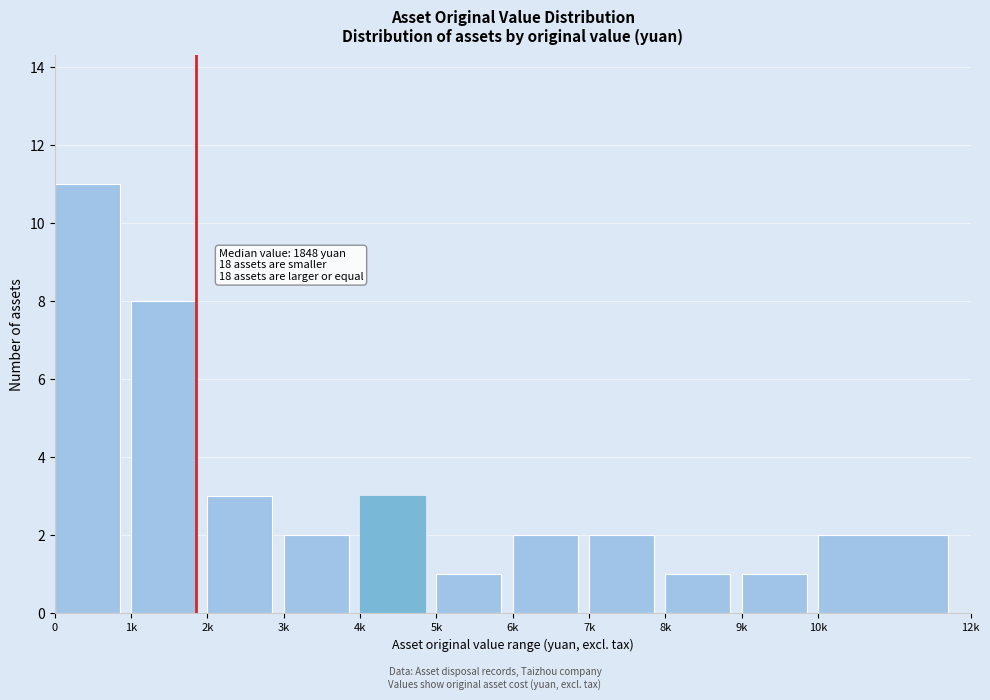

Reading left to right, extract all data points from this chart.

11	8	3	2	3	1	2	2	1	1	2